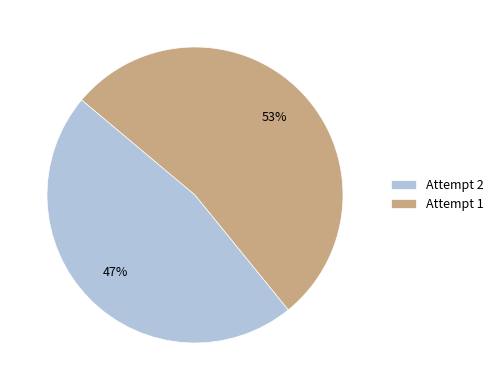

Rank the categories by value from lowest to highest.

Attempt 2, Attempt 1